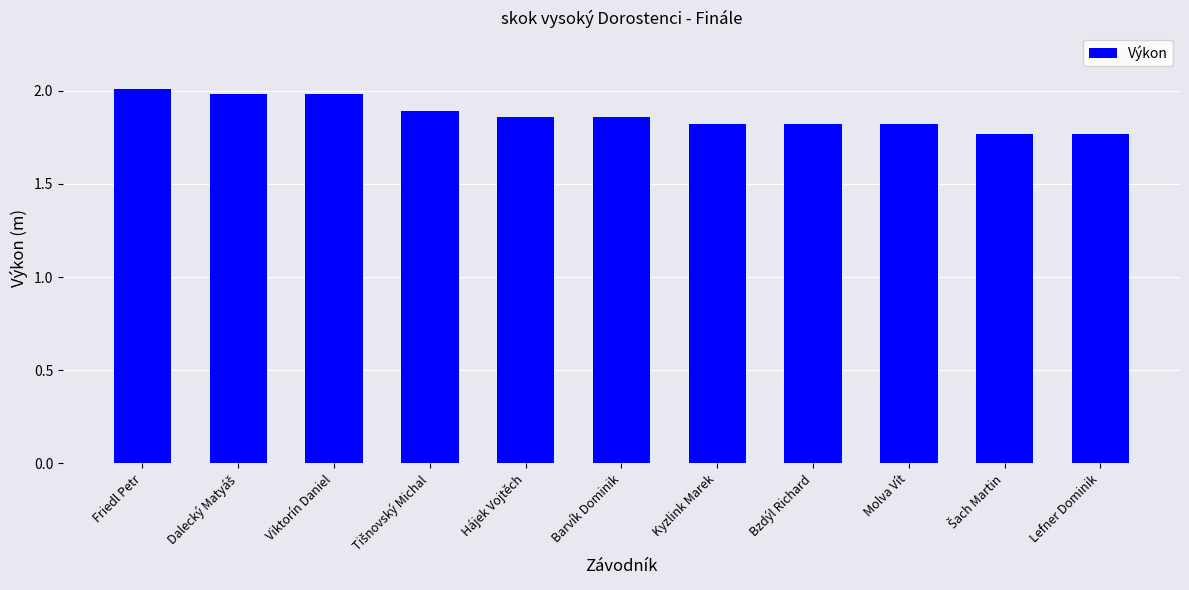

What is the label of the 1st bar from the right?

Lefner Dominik